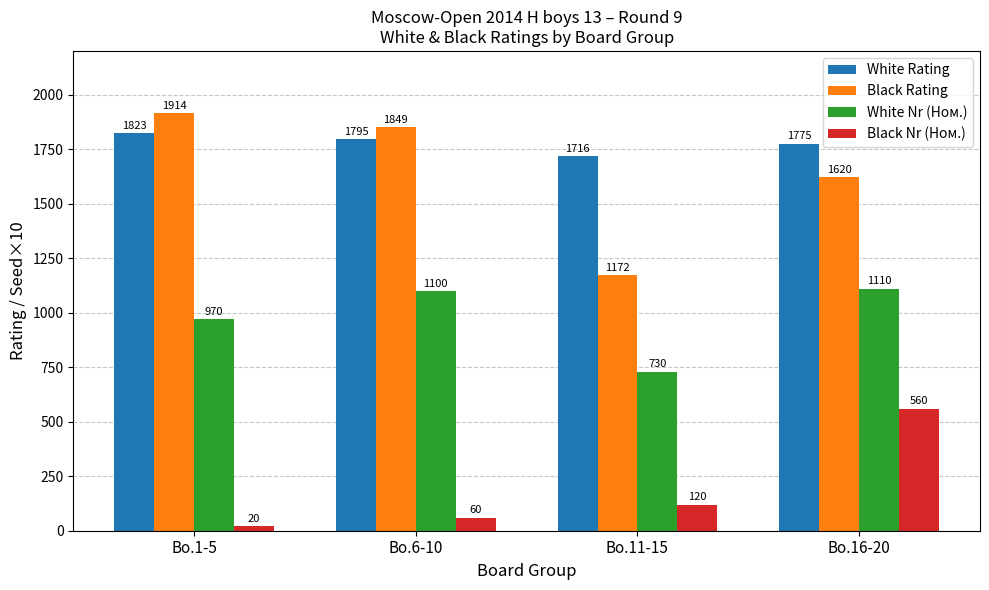

What is the minimum value for White Nr (Ном.)?

730